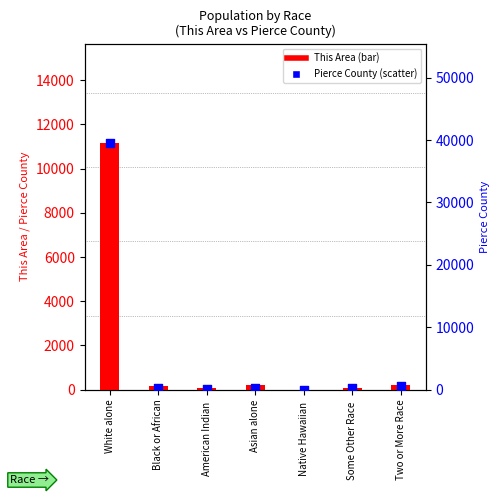

At how many categories does at least one series exceed 21620?

1